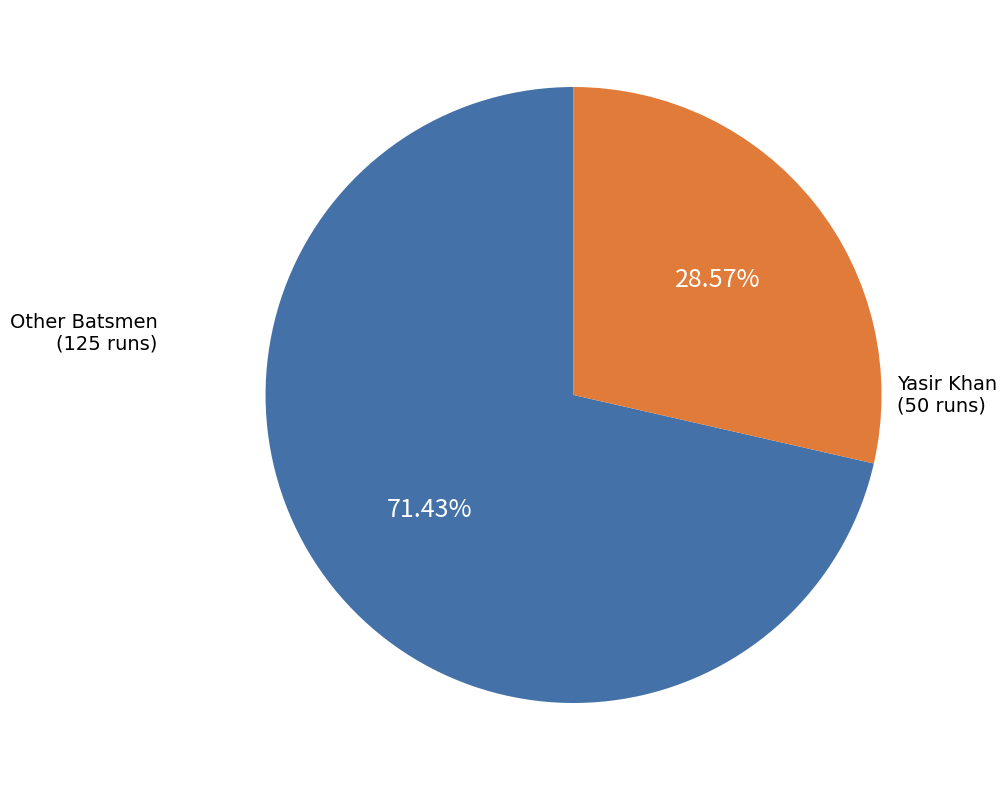

Is there a majority slice in this chart?

Yes